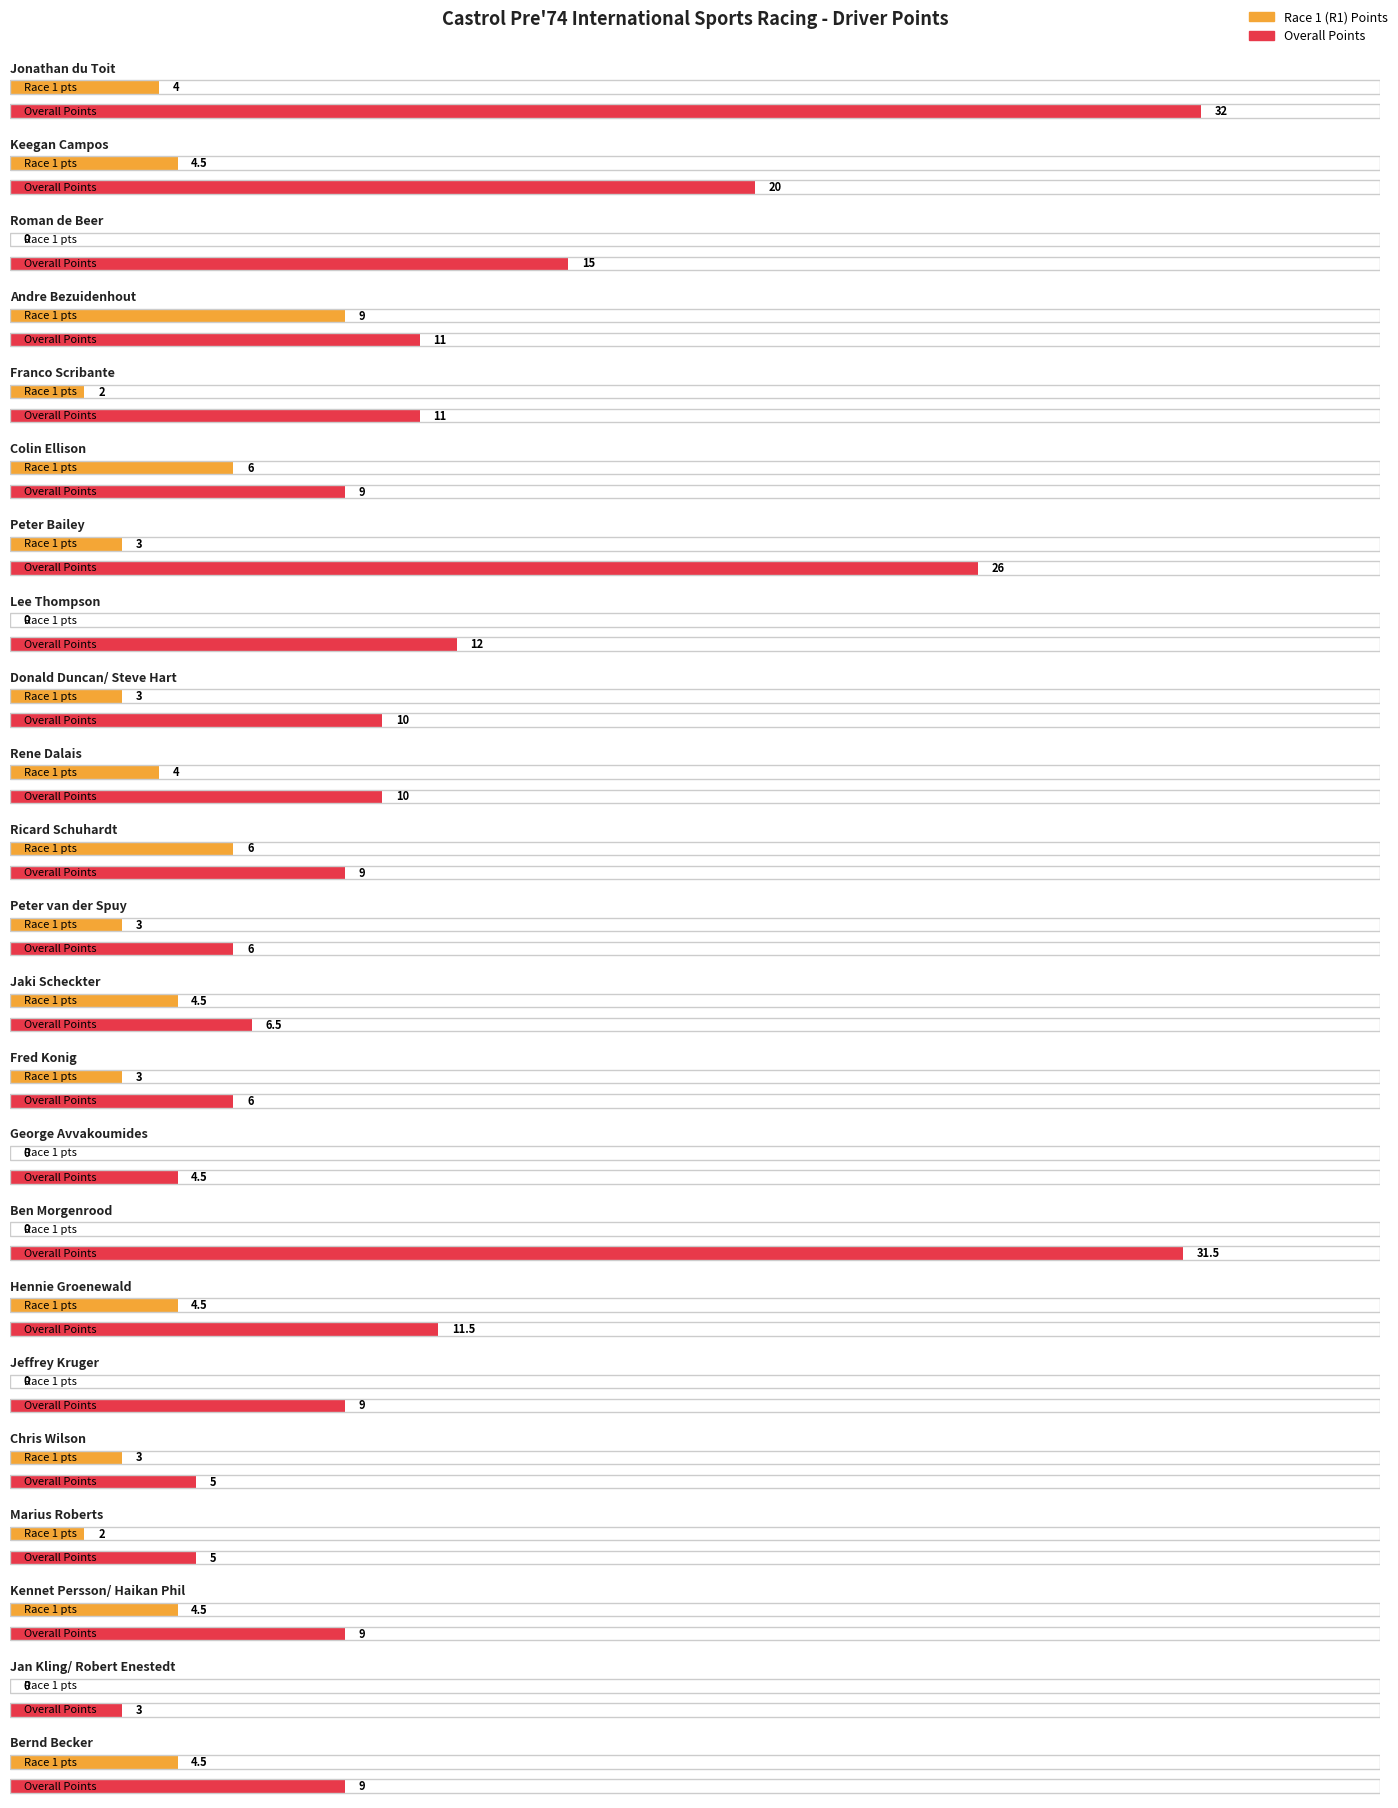

Which series has the widest spread of values?

OVERALL